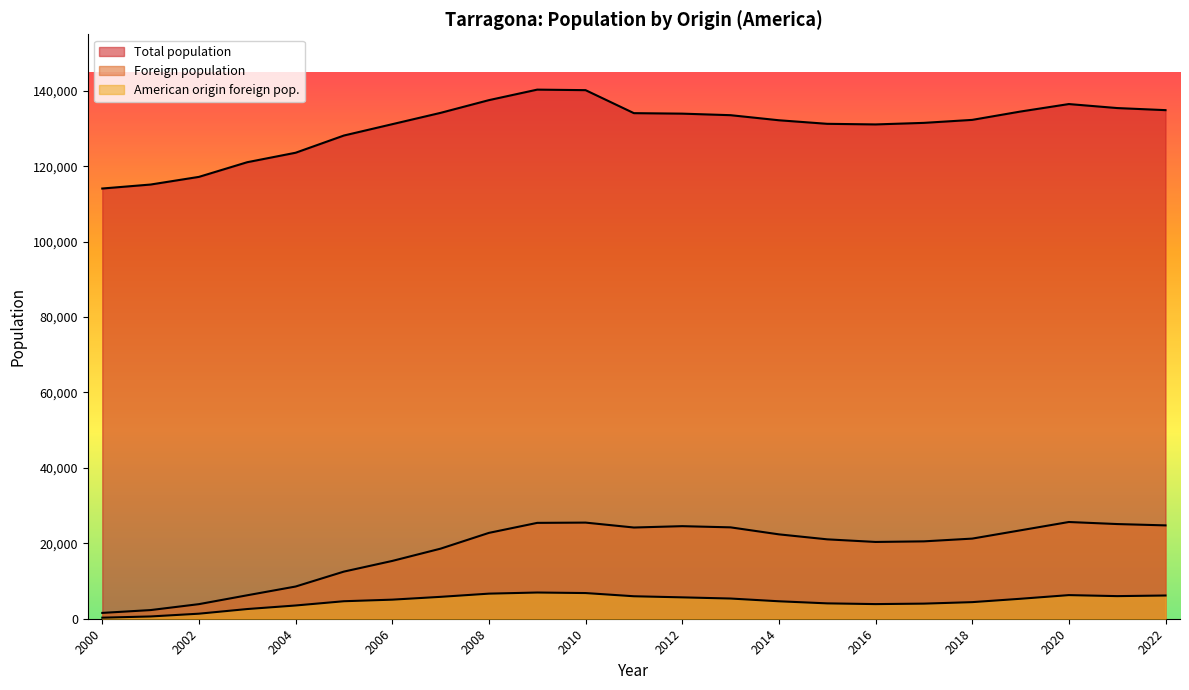

True or false: Foreign population and Total population intersect in this chart.

False